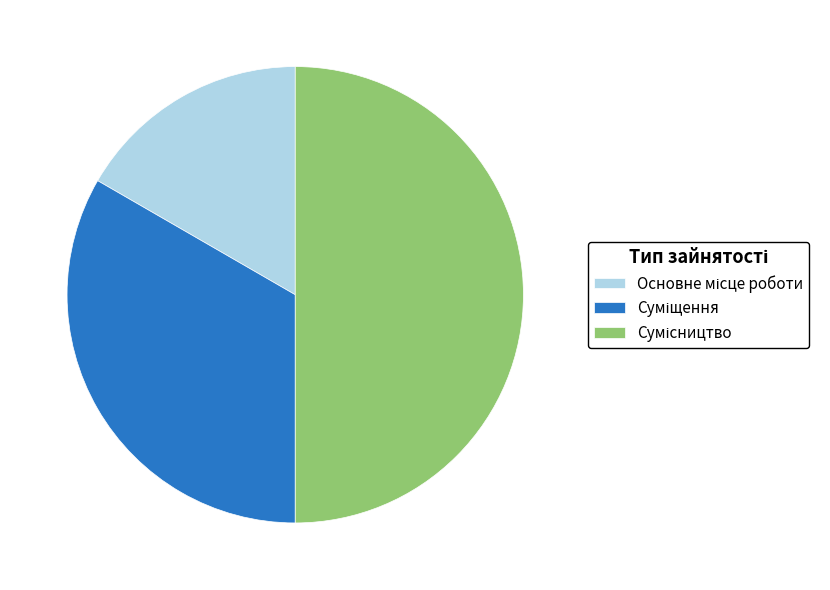

Does any single category account for the majority?

No